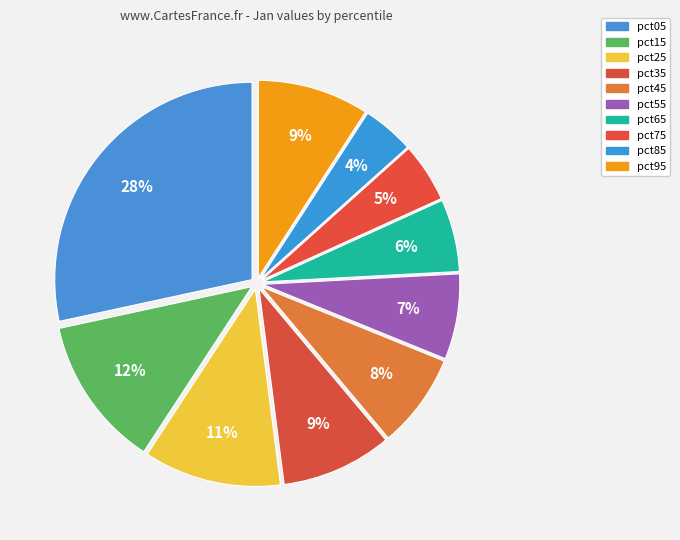

How many segments does this pie chart have?

10